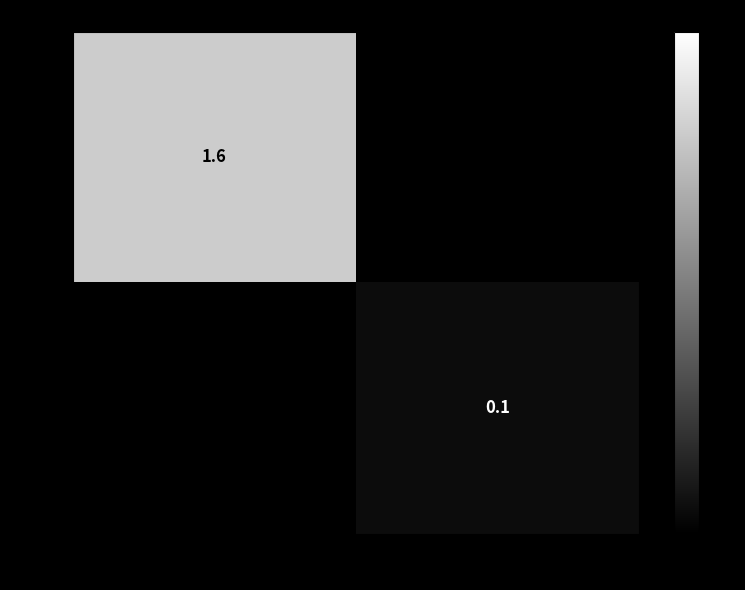

The value of 4697 at 4697 is 0.0. True or false?

False